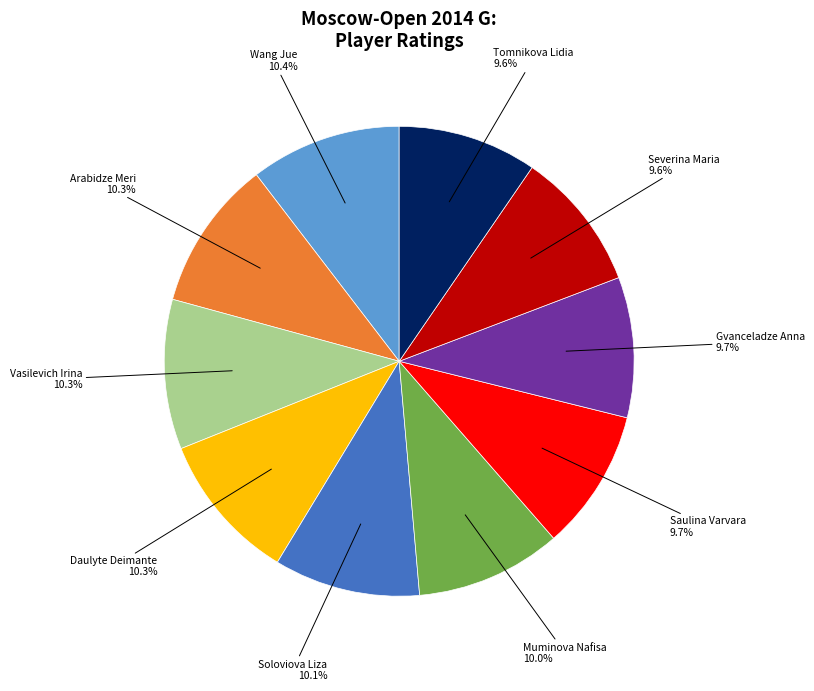

Is there any slice that represents more than half of the pie?

No